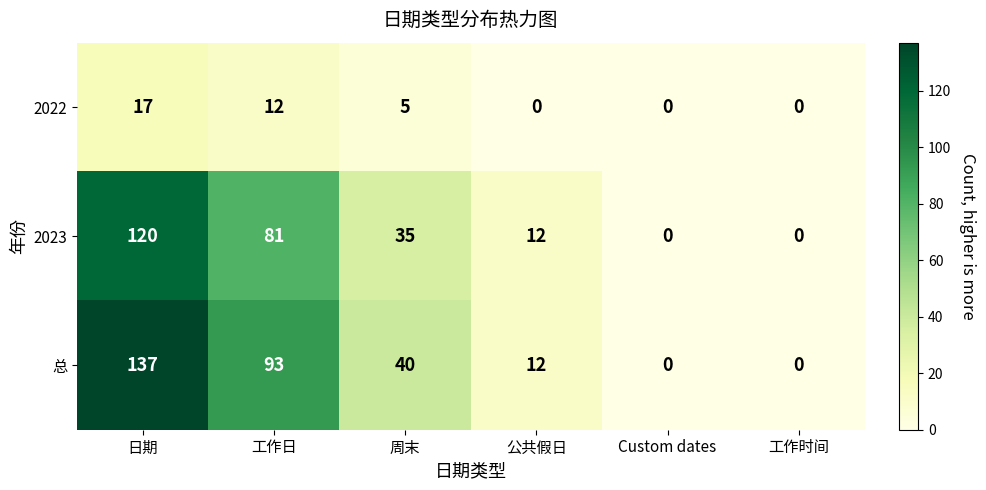

Which label corresponds to the largest value in the chart?

日期